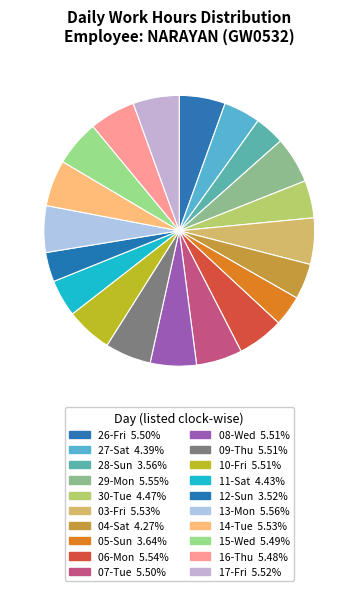

To the nearest percent, what is the combined percentage of 05-Sun and 17-Fri?

9%